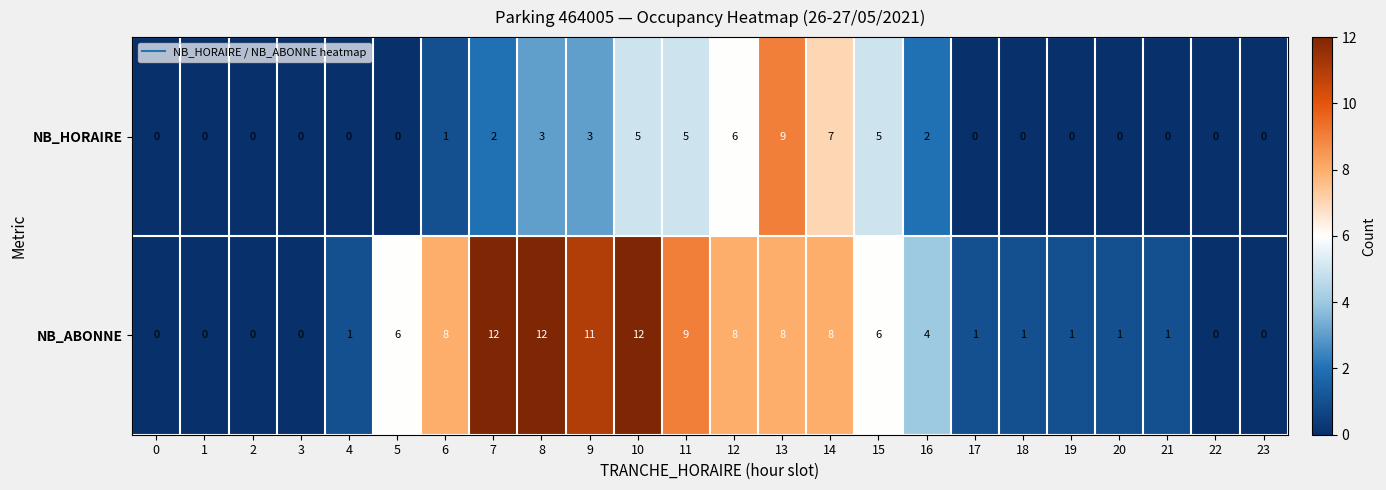

At which label does NB_ABONNE first exceed 4?

5